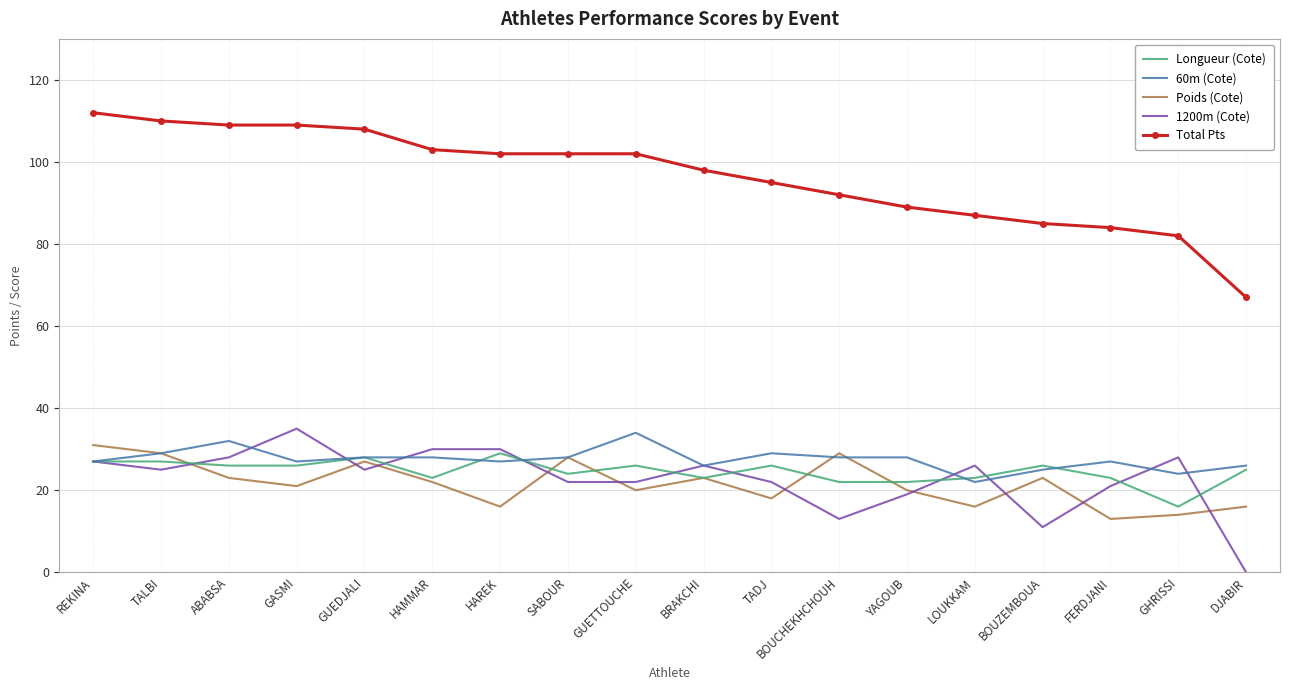

Reading left to right, list all the values displayed in this chart.

Longueur (Cote): REKINA=27	TALBI=27	ABABSA=26	GASMI=26	GUEDJALI=28	HAMMAR=23	HAREK=29	SABOUR=24	GUETTOUCHE=26	BRAKCHI=23	TADJ=26	BOUCHEKHCHOUH=22	YAGOUB=22	LOUKKAM=23	BOUZEMBOUA=26	FERDJANI=23	GHRISSI=16	DJABIR=25
60m (Cote): REKINA=27	TALBI=29	ABABSA=32	GASMI=27	GUEDJALI=28	HAMMAR=28	HAREK=27	SABOUR=28	GUETTOUCHE=34	BRAKCHI=26	TADJ=29	BOUCHEKHCHOUH=28	YAGOUB=28	LOUKKAM=22	BOUZEMBOUA=25	FERDJANI=27	GHRISSI=24	DJABIR=26
Poids (Cote): REKINA=31	TALBI=29	ABABSA=23	GASMI=21	GUEDJALI=27	HAMMAR=22	HAREK=16	SABOUR=28	GUETTOUCHE=20	BRAKCHI=23	TADJ=18	BOUCHEKHCHOUH=29	YAGOUB=20	LOUKKAM=16	BOUZEMBOUA=23	FERDJANI=13	GHRISSI=14	DJABIR=16
1200m (Cote): REKINA=27	TALBI=25	ABABSA=28	GASMI=35	GUEDJALI=25	HAMMAR=30	HAREK=30	SABOUR=22	GUETTOUCHE=22	BRAKCHI=26	TADJ=22	BOUCHEKHCHOUH=13	YAGOUB=19	LOUKKAM=26	BOUZEMBOUA=11	FERDJANI=21	GHRISSI=28	DJABIR=0
Total Pts: REKINA=112	TALBI=110	ABABSA=109	GASMI=109	GUEDJALI=108	HAMMAR=103	HAREK=102	SABOUR=102	GUETTOUCHE=102	BRAKCHI=98	TADJ=95	BOUCHEKHCHOUH=92	YAGOUB=89	LOUKKAM=87	BOUZEMBOUA=85	FERDJANI=84	GHRISSI=82	DJABIR=67